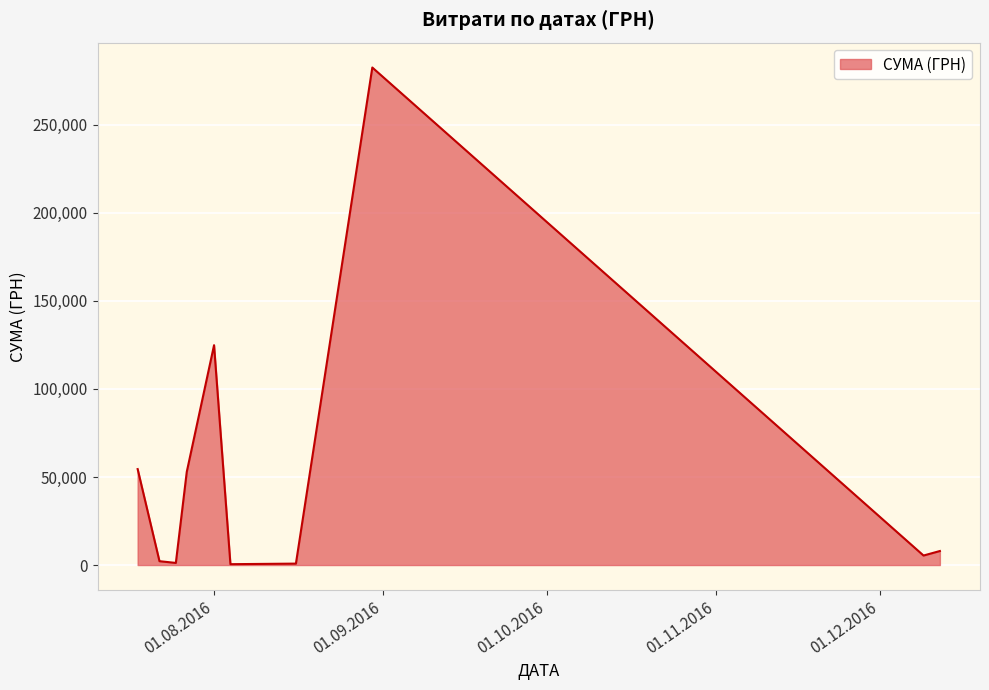

What is the maximum value shown in the chart?

282495.1